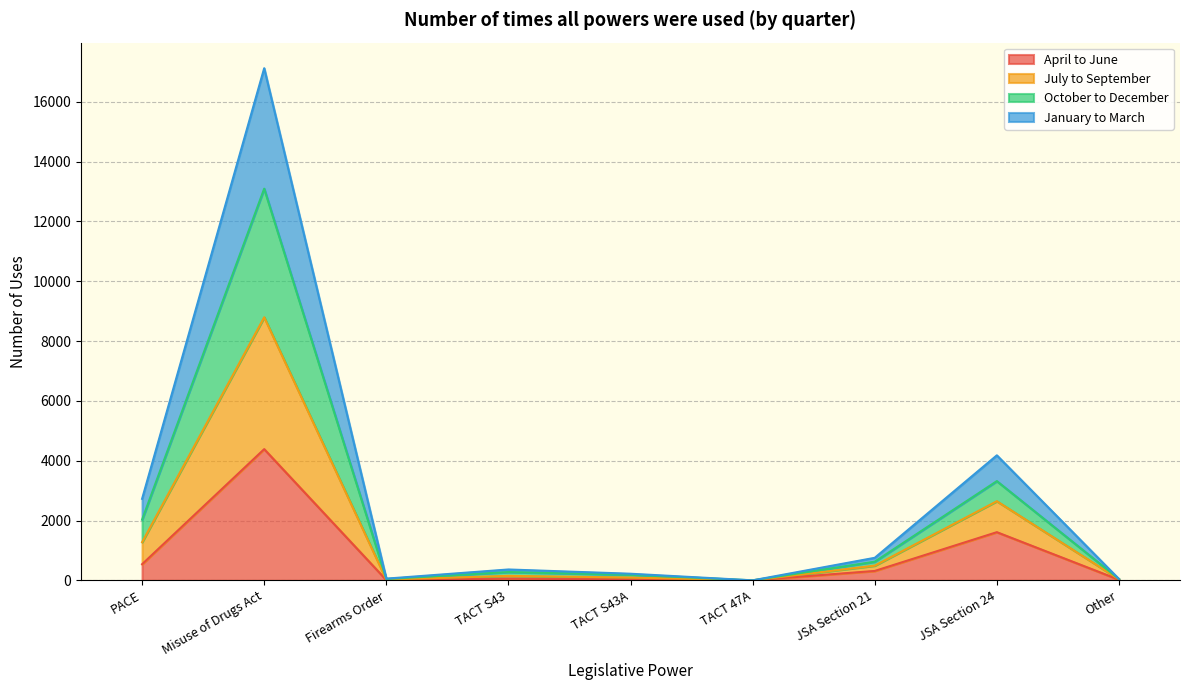

What is the total value across all series at PACE?

2725